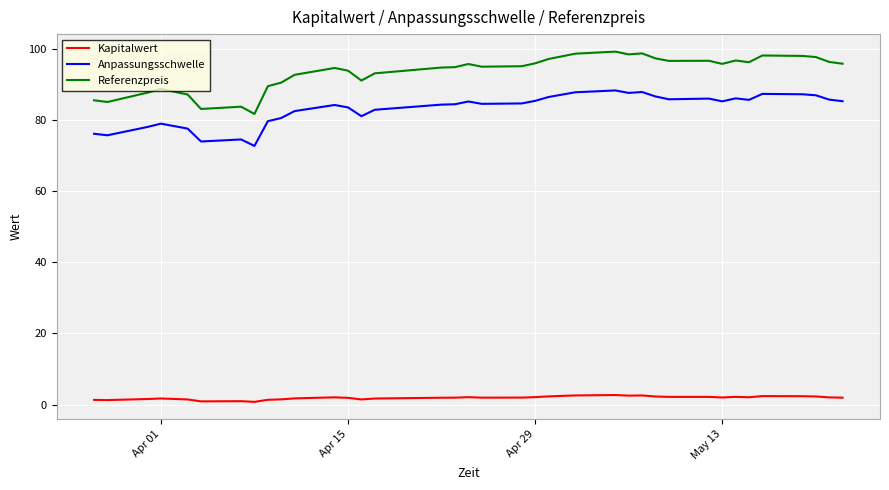

True or false: Kapitalwert and Anpassungsschwelle intersect in this chart.

False